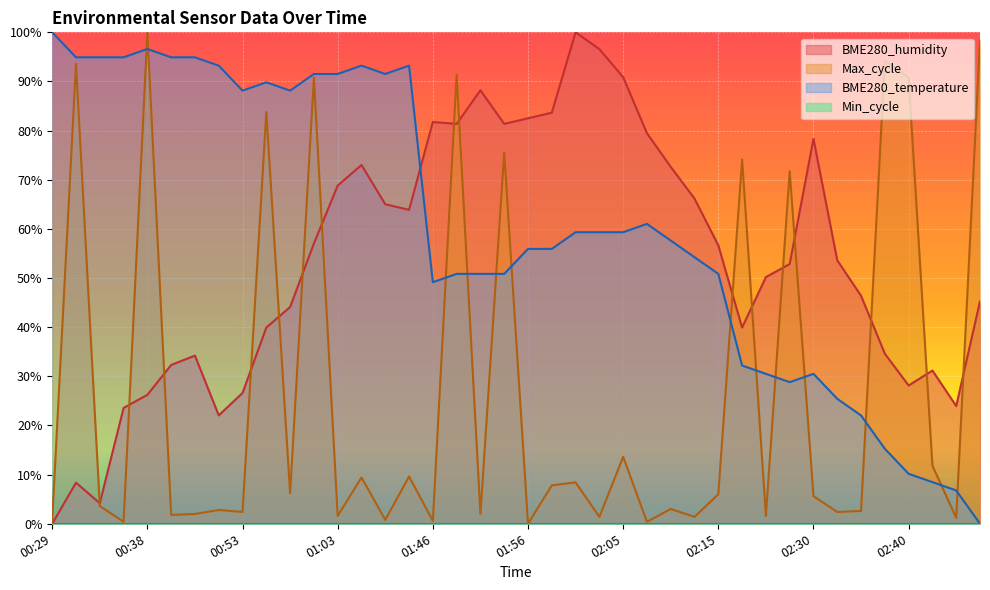

How many values in the BME280_humidity series exceed 53?

20